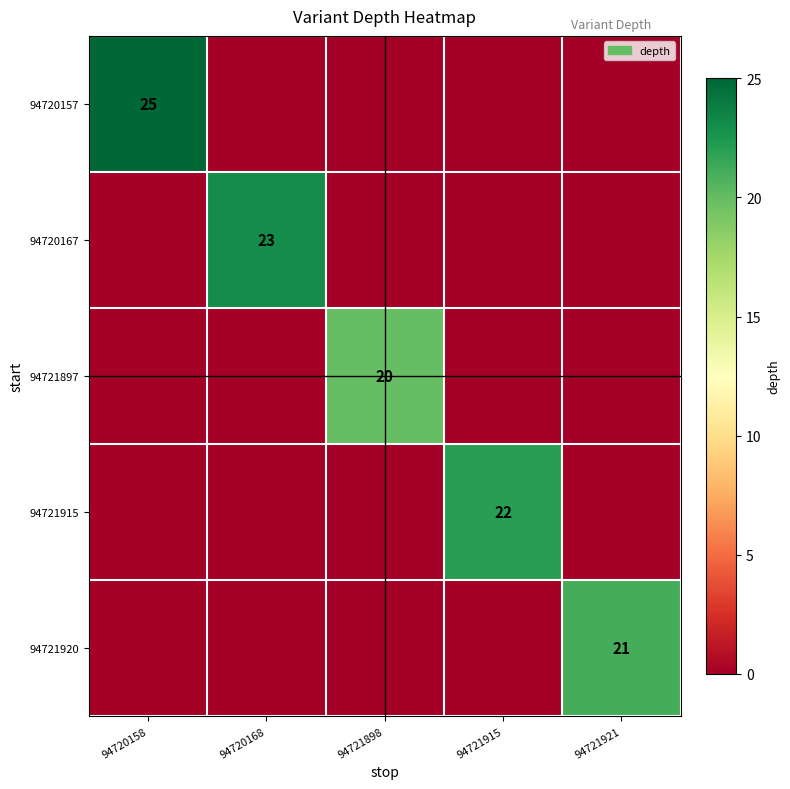

Is it true that 94720167 equals 11 at 94720168?

False